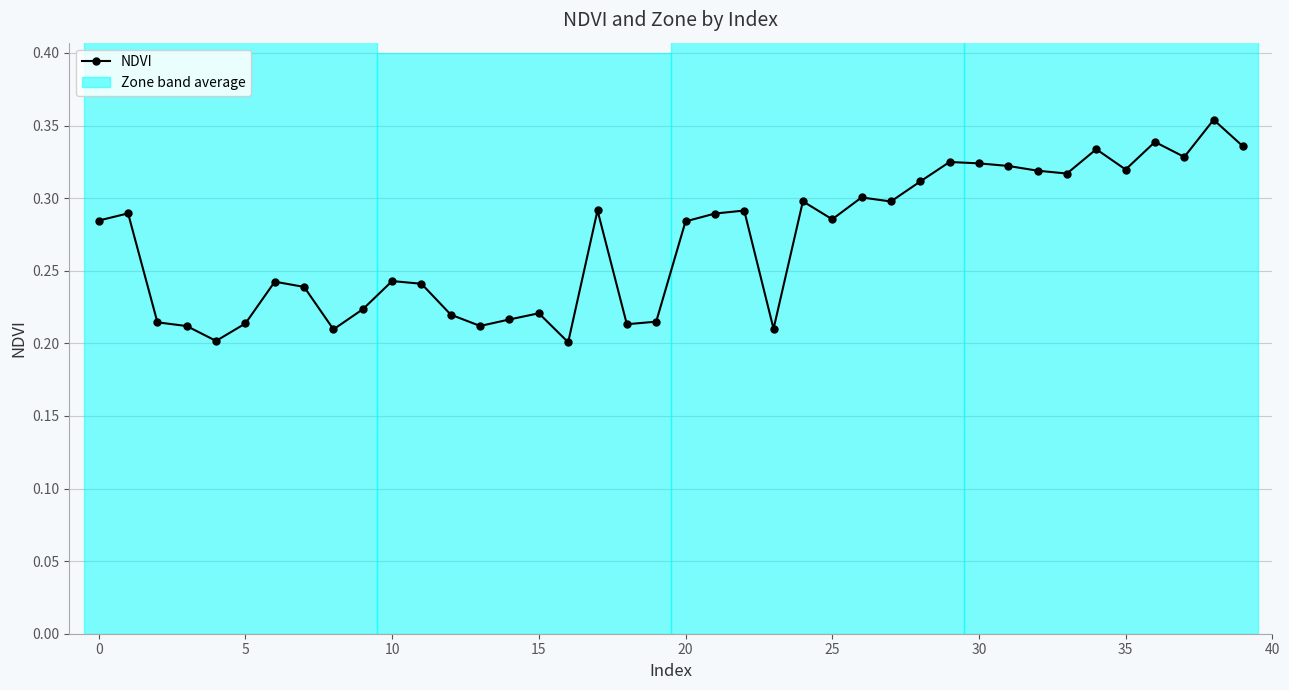

The chart shows a value of 0.1 at 16. True or false?

False